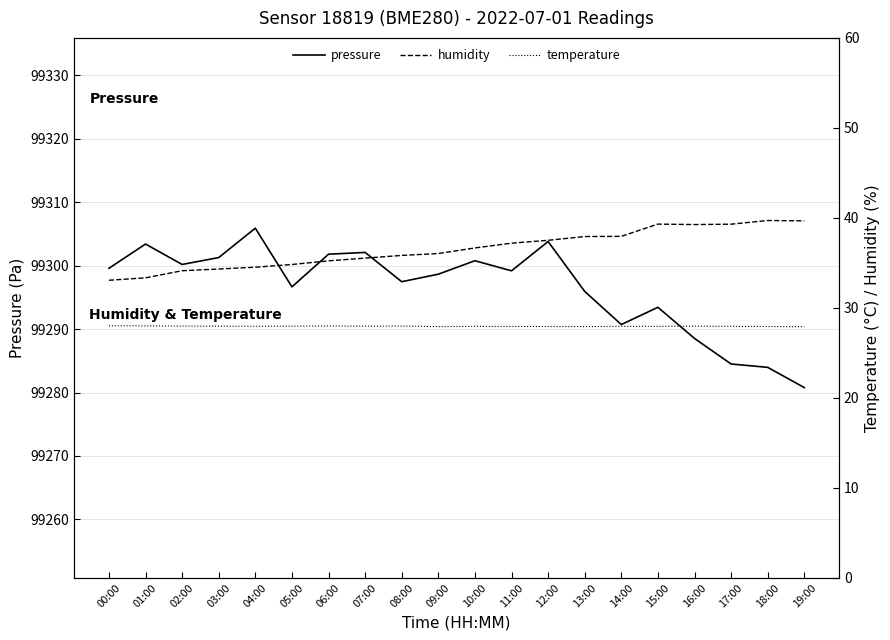

Reading right to left, what are all the values shown in this chart?

pressure: 99280.8	99284.0	99284.5	99288.5	99293.4	99290.7	99295.9	99303.8	99299.2	99300.8	99298.7	99297.5	99302.1	99301.8	99296.7	99305.9	99301.3	99300.2	99303.4	99299.6
humidity: 39.7	39.7	39.3	39.3	39.3	38.0	37.9	37.5	37.2	36.7	36.0	35.8	35.5	35.2	34.8	34.5	34.3	34.1	33.3	33.1
temperature: 27.9	27.9	27.9	28.0	27.9	27.9	27.9	27.9	27.9	27.9	27.9	28.0	28.0	28.0	28.0	28.0	28.0	28.0	28.0	28.0